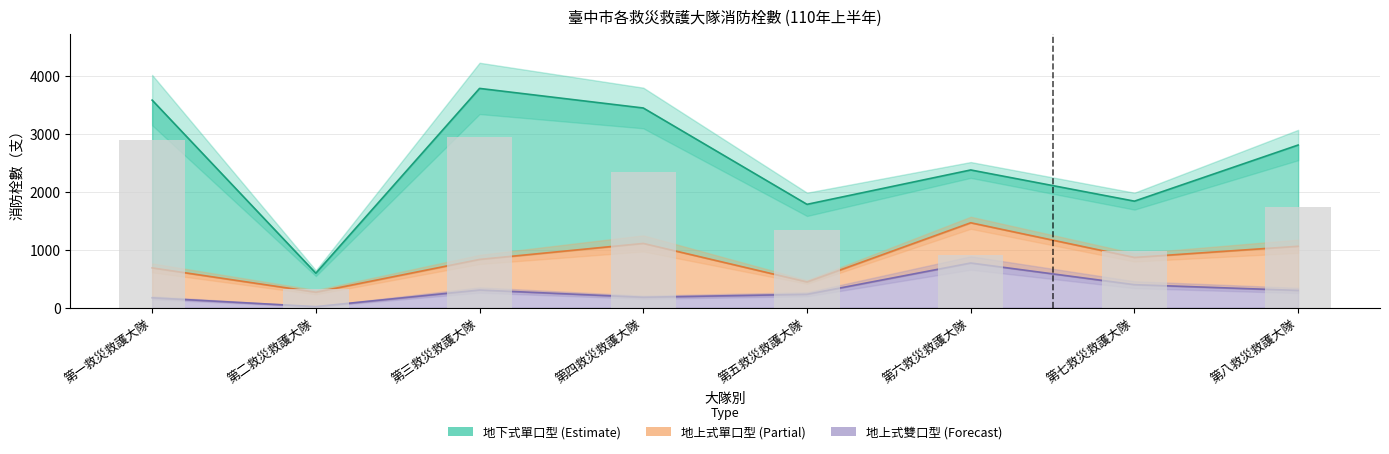

Is it true that 地上式雙口型 equals 20 at 第二救災救護大隊?

True